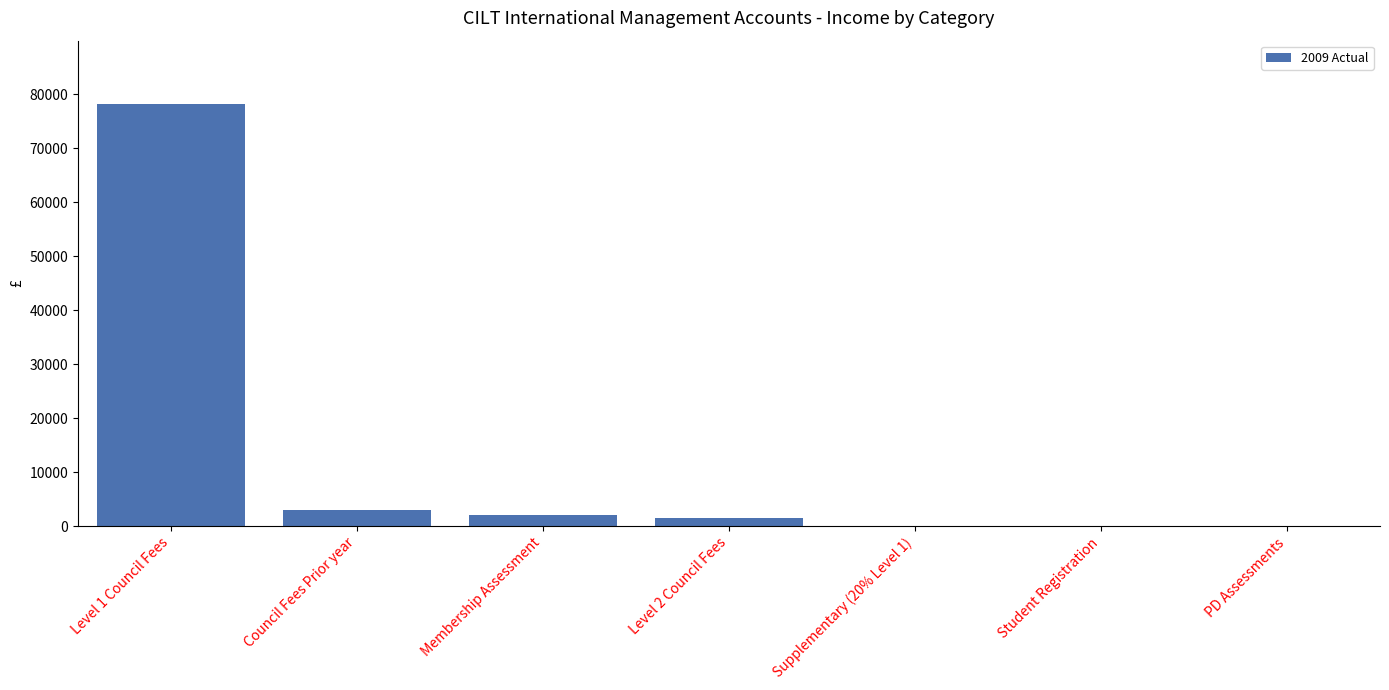

The value at Level 1 Council Fees is 121507. True or false?

False